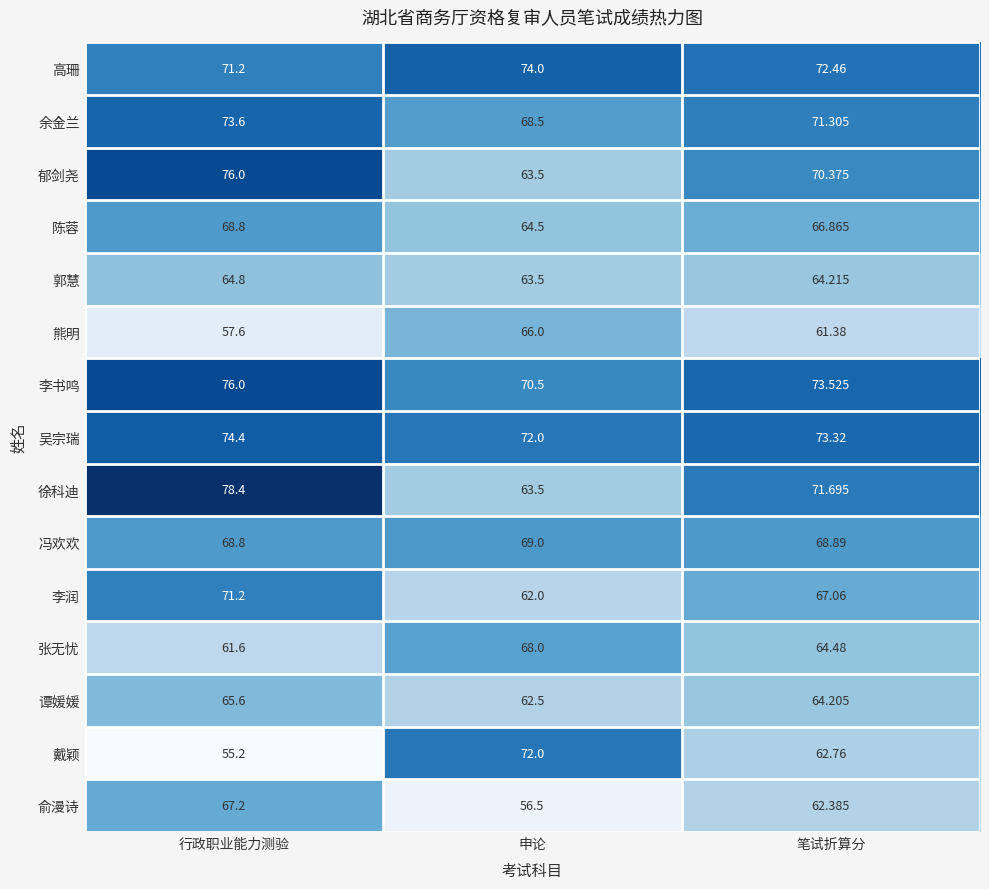

Where is 余金兰 nearest to the value 71?

笔试折算分